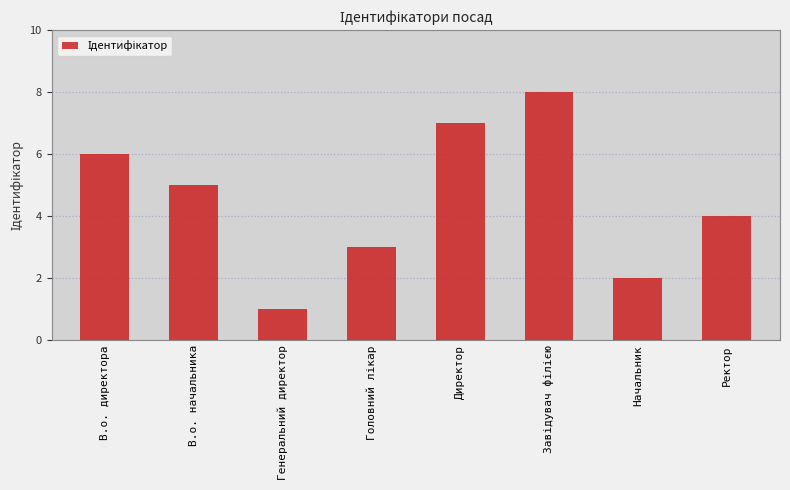

What is the value of the 6th bar from the left?

8